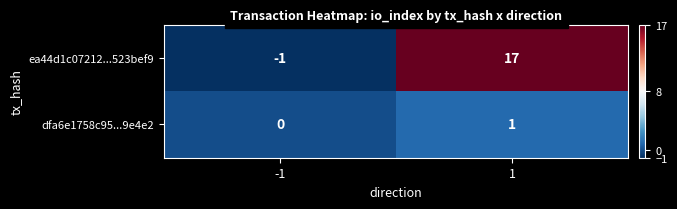

Rank the series by their average value, from lowest to highest.

dfa6e1758c95...9e4e2, ea44d1c07212...523bef9